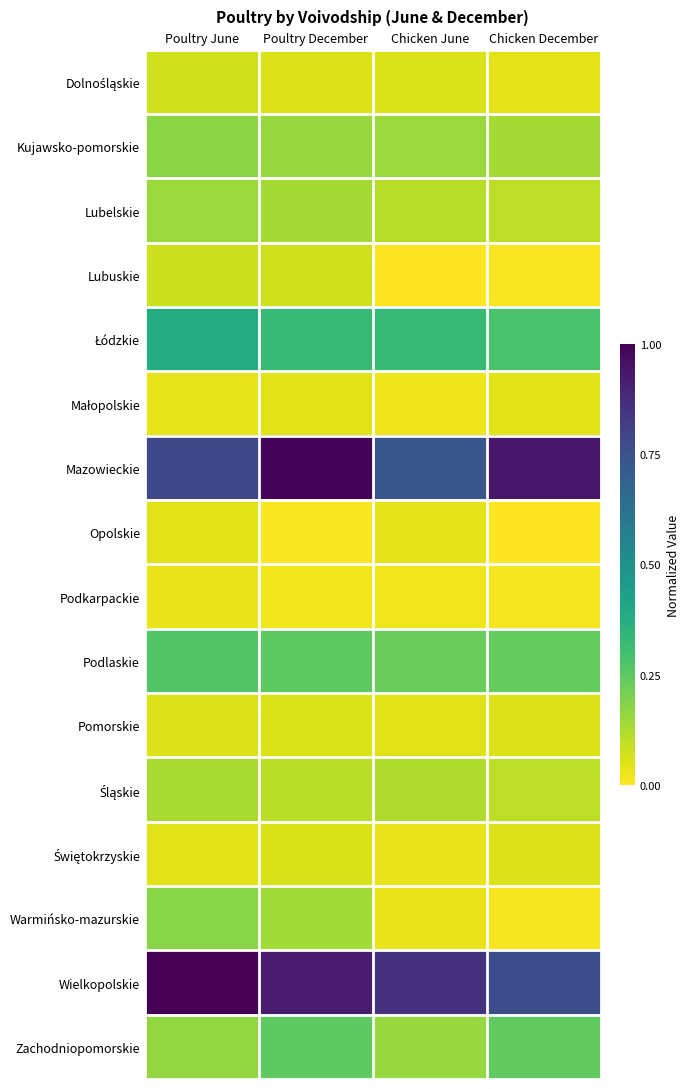

Between Poultry June and Chicken June, which series saw the biggest shift?

Warmińsko-mazurskie